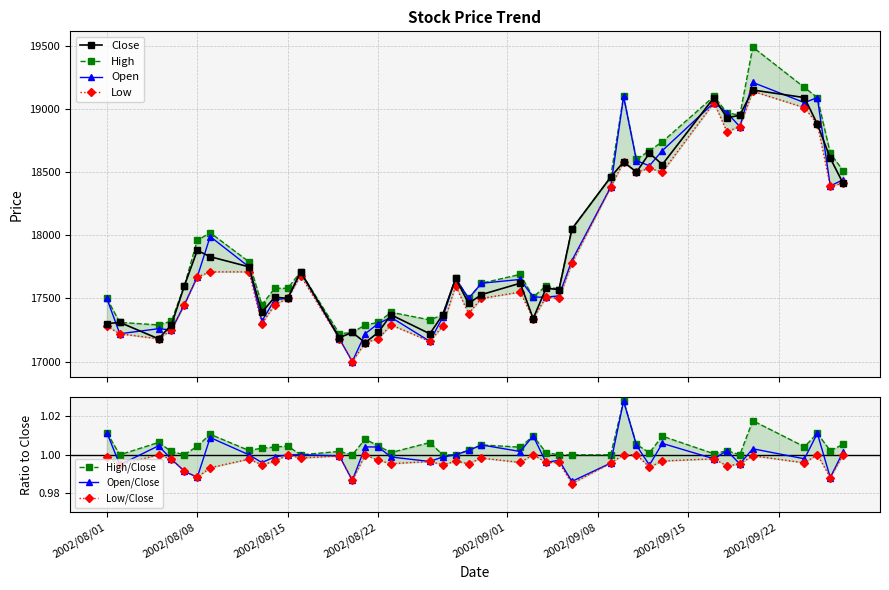

Is it true that Open equals 17160 at 2002/08/26?

True